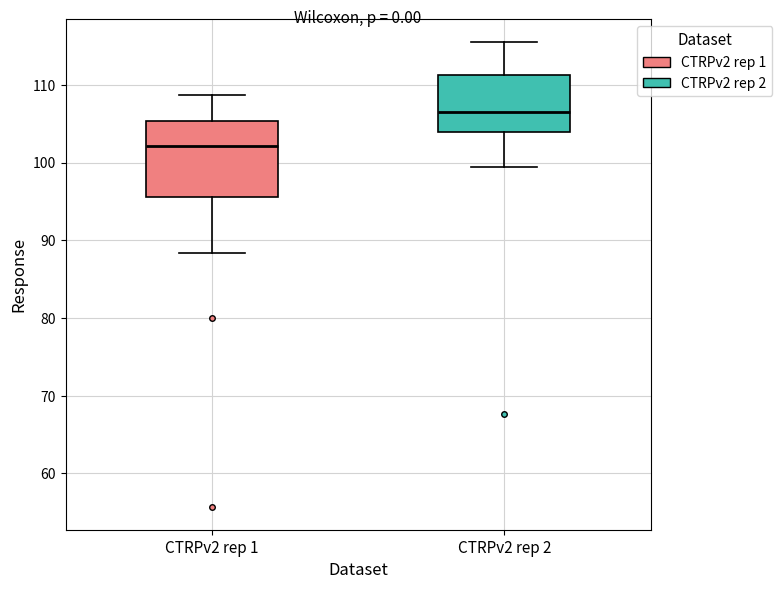

Comparing the boxes themselves (not the whiskers), which one is the tallest?

CTRPv2 rep 1